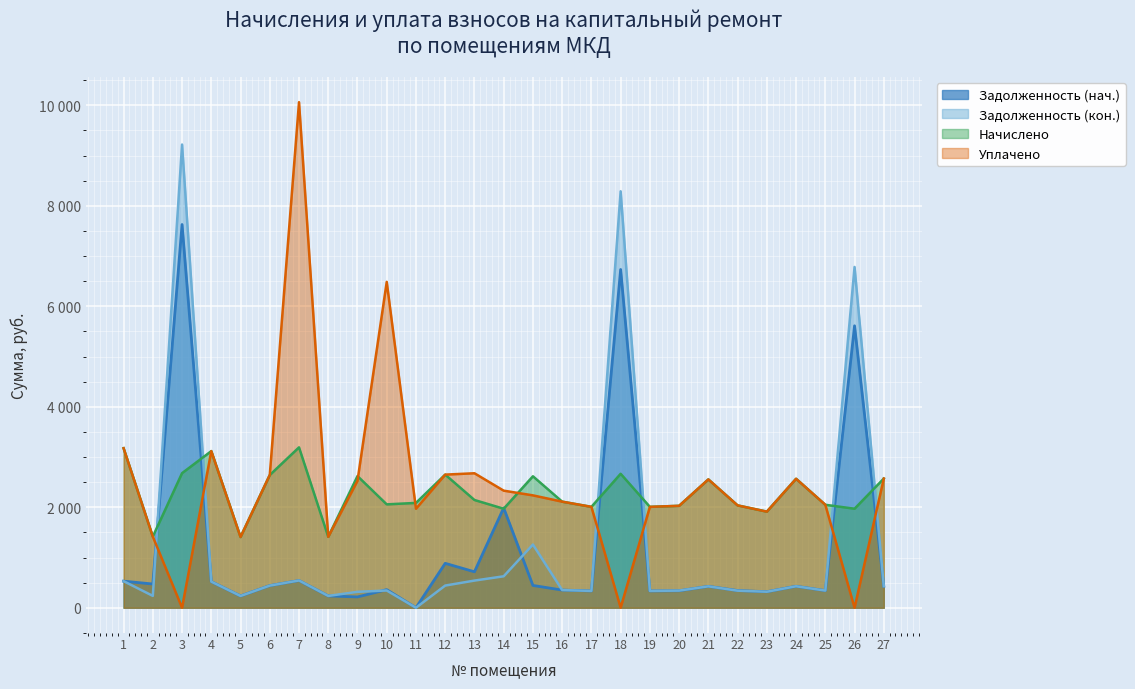

Reading left to right, list all the values displayed in this chart.

Задолженность (нач.): 1=529.2	2=472.5	3=7627.1	4=520.1	5=234.6	6=440.9	7=541.5	8=235.3	9=215.0	10=360.1	11=0.0	12=884.2	13=715.6	14=1986.3	15=443.8	16=351.9	17=334.6	18=6732.0	19=334.6	20=338.2	21=425.7	22=342.6	23=318.8	24=427.8	25=341.6	26=5611.3	27=428.5
Задолженность (кон.): 1=529.2	2=236.0	3=9218.7	4=519.6	5=234.8	6=440.8	7=542.6	8=235.3	9=316.8	10=343.2	11=0.0	12=441.6	13=540.6	14=626.1	15=1257.7	16=351.9	17=334.6	18=8288.1	19=334.6	20=341.0	21=426.2	22=339.7	23=318.8	24=427.8	25=341.6	26=6782.2	27=428.5
Начислено: 1=3175.4	2=1415.9	3=2678.6	4=3117.4	5=1407.6	6=2641.3	7=3191.9	8=1411.7	9=2620.6	10=2057.6	11=2086.6	12=2649.6	13=2144.5	14=1970.6	15=2616.5	16=2111.4	17=2007.9	18=2666.2	19=2007.9	20=2028.6	21=2554.4	22=2036.9	23=1912.7	24=2566.8	25=2049.3	26=1970.6	27=2570.9
Уплачено: 1=3175.4	2=1415.9	3=0.0	4=3117.4	5=1407.6	6=2642.6	7=10061.5	8=1411.7	9=2525.6	10=6485.9	11=1970.5	12=2649.6	13=2676.5	14=2330.4	15=2236.6	16=2111.4	17=2007.9	18=0.0	19=2007.9	20=2028.6	21=2554.4	22=2036.9	23=1912.7	24=2566.8	25=2049.3	26=0.0	27=2570.9